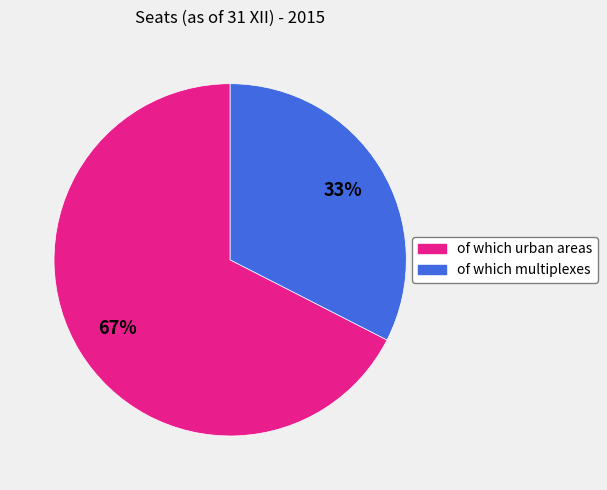

To the nearest percent, what portion does of which urban areas represent?

67%